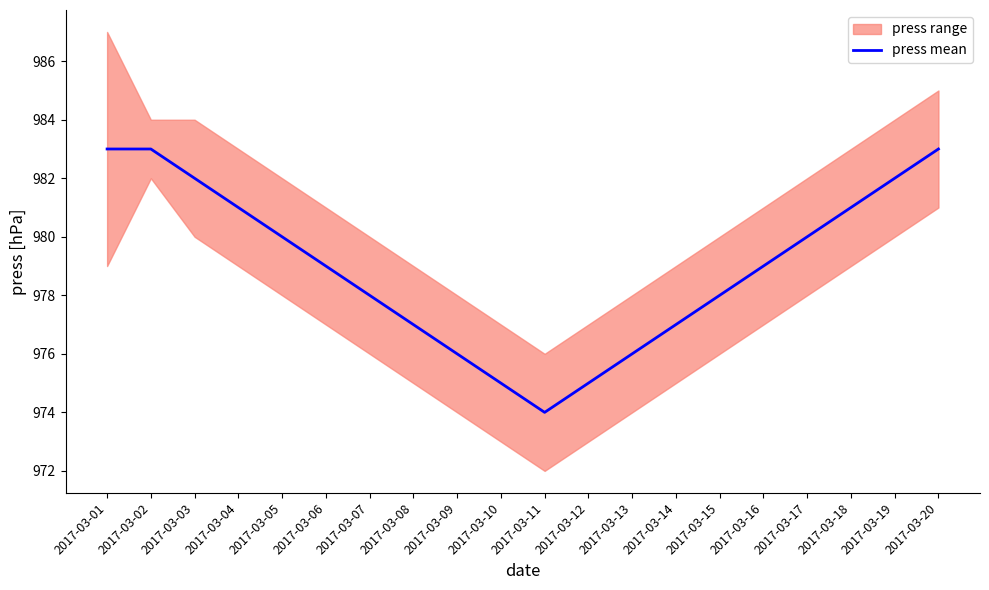

Reading left to right, transcribe all the data shown in this chart.

983	983	982	981	980	979	978	977	976	975	974	975	976	977	978	979	980	981	982	983